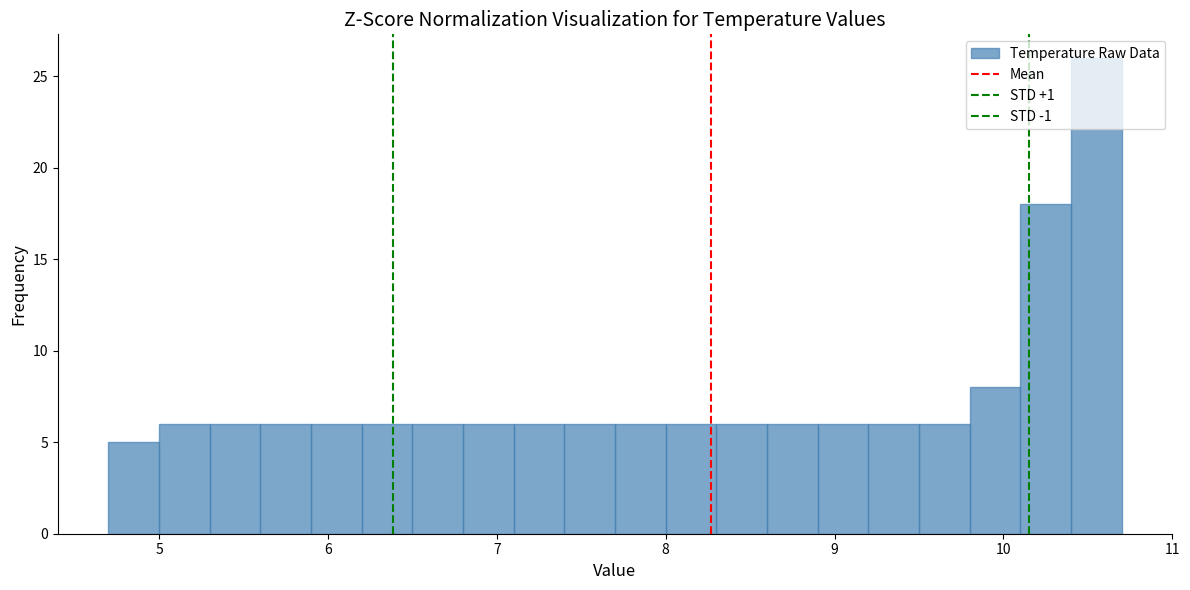

Read against the x-axis, roughly where is the centre of the tallest bar?

10.6